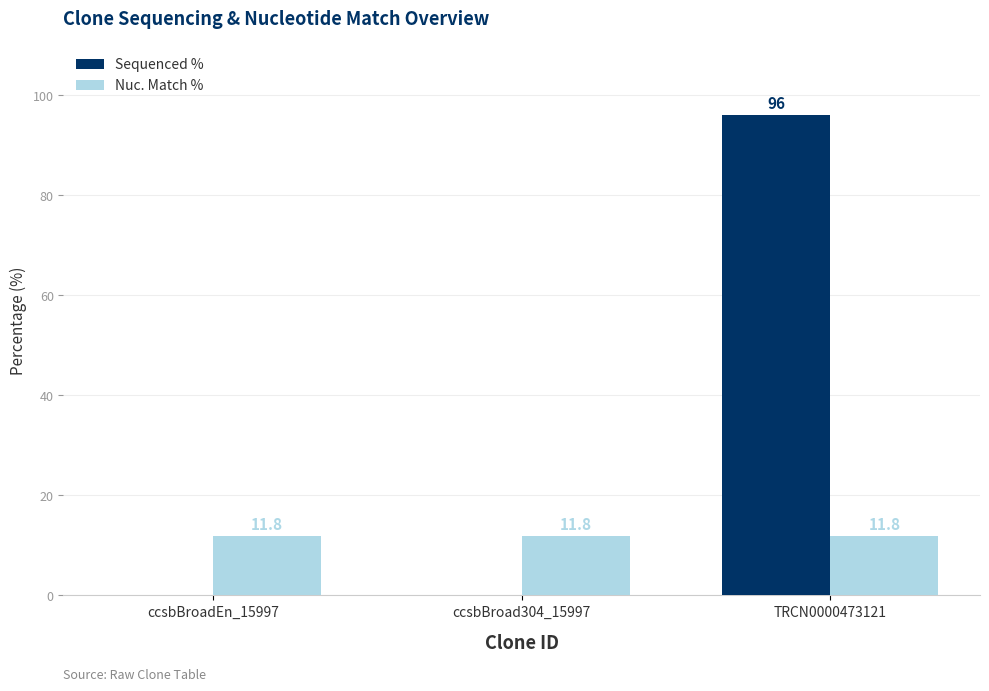

Which series has the largest total across all categories?

Sequenced %